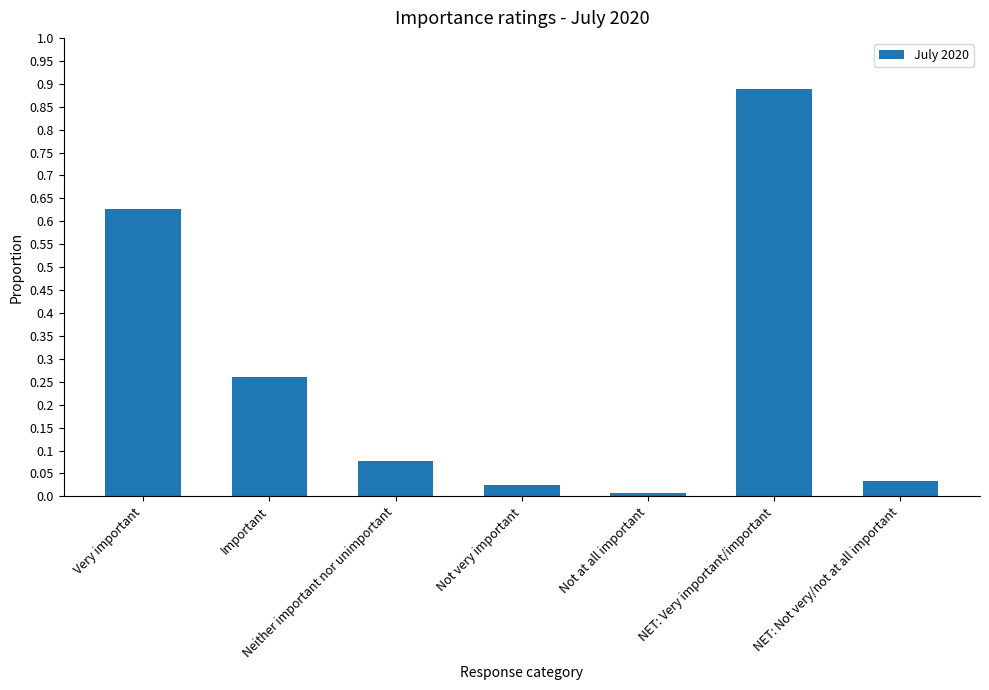

What is the sum of all values?

1.9